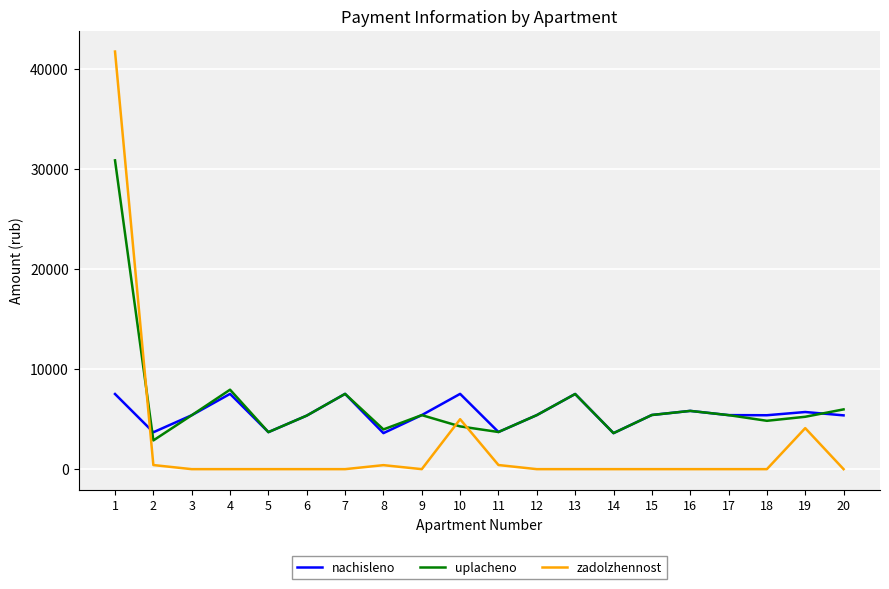

What is the difference between the uplacheno values at 6 and 7?

2173.5